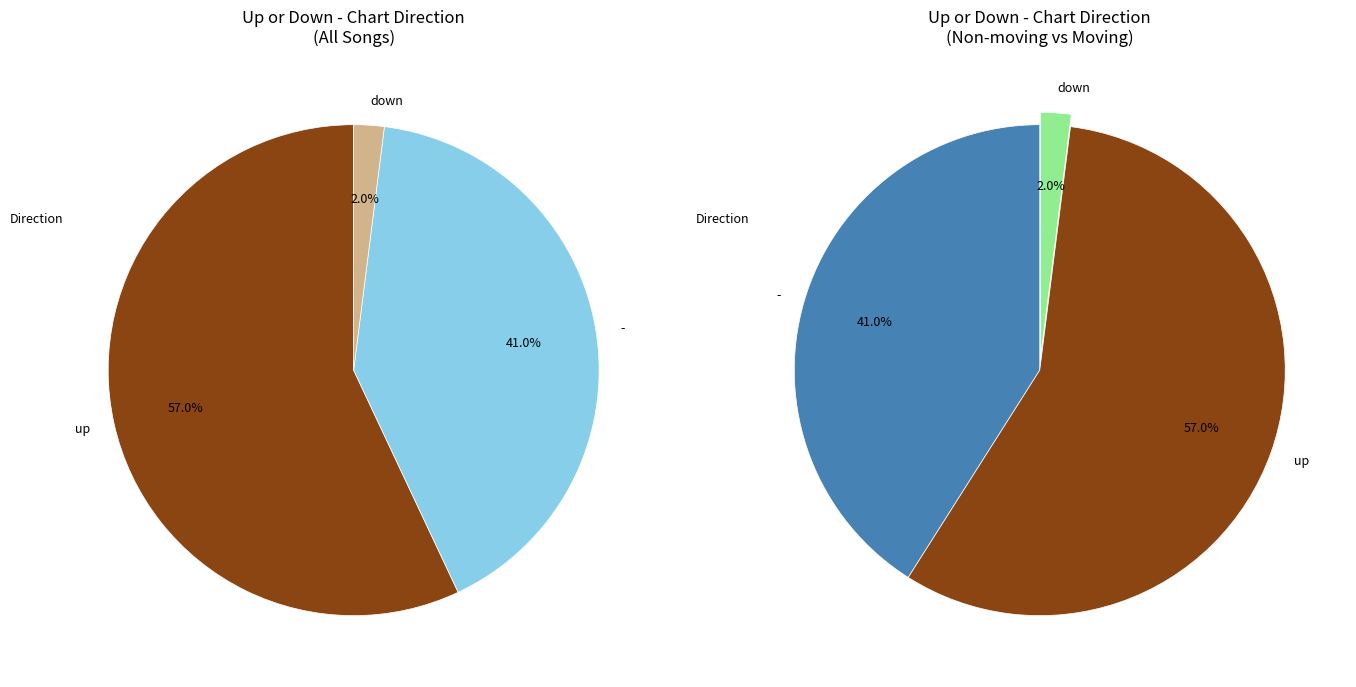

The - slice represents 41% of the pie. True or false?

True